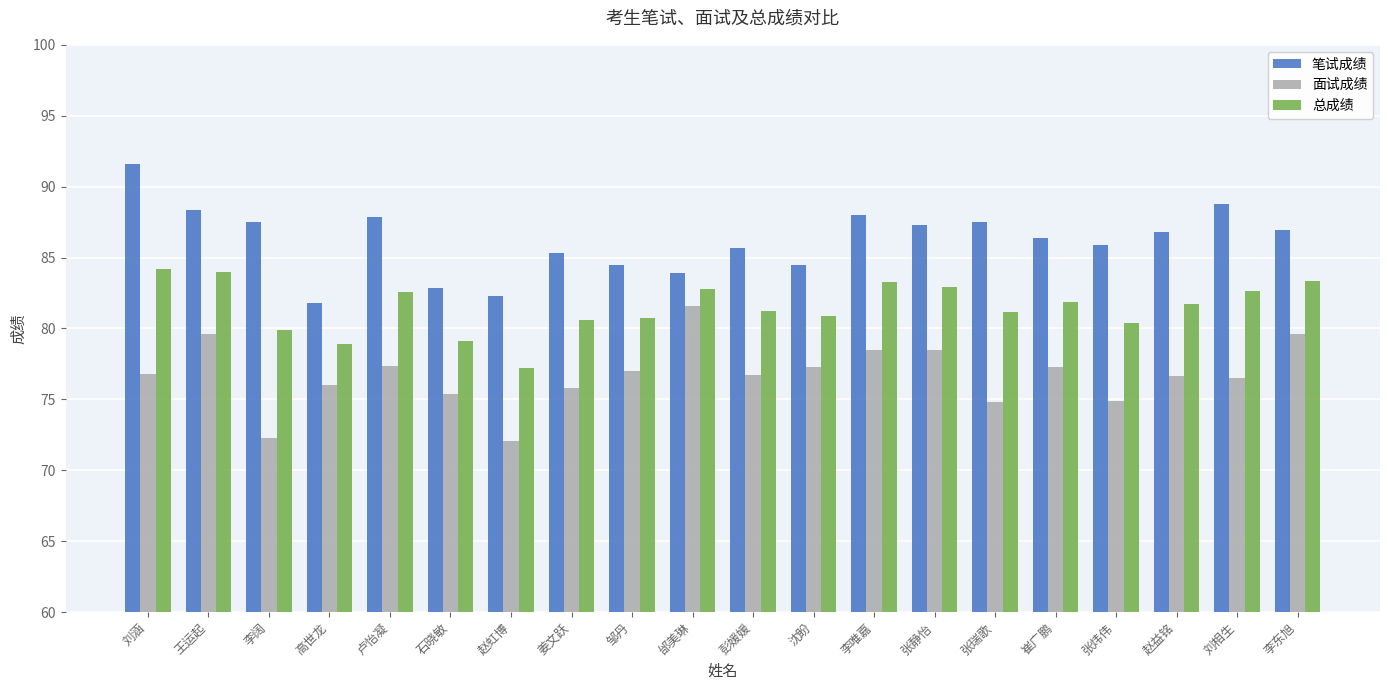

What is the minimum value shown in the chart?

72.0